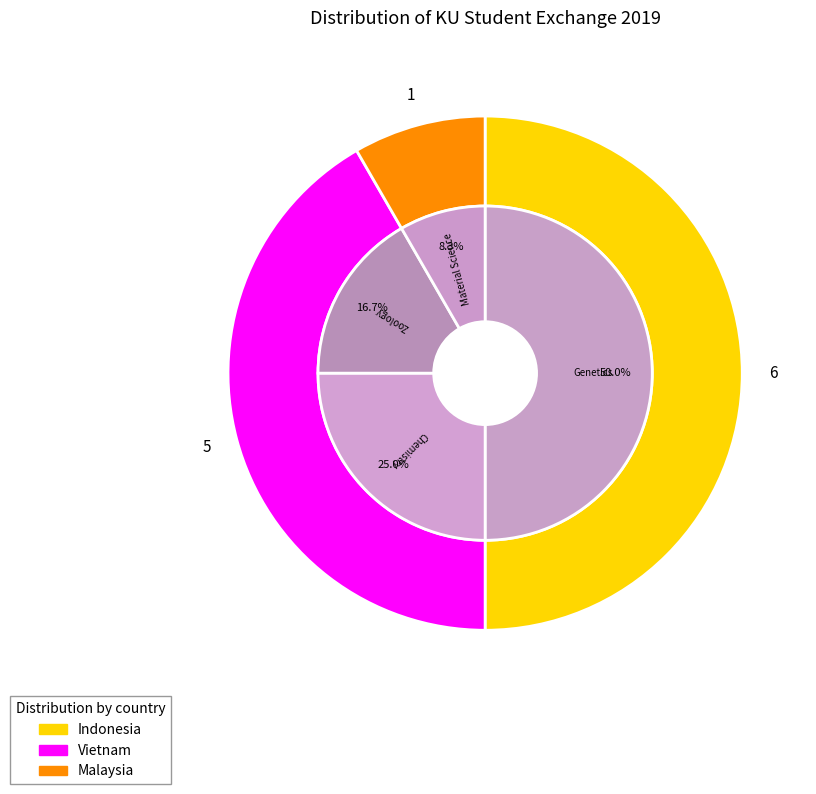

To the nearest percent, what is the difference between the Vietnam and Indonesia slice percentages?

8%